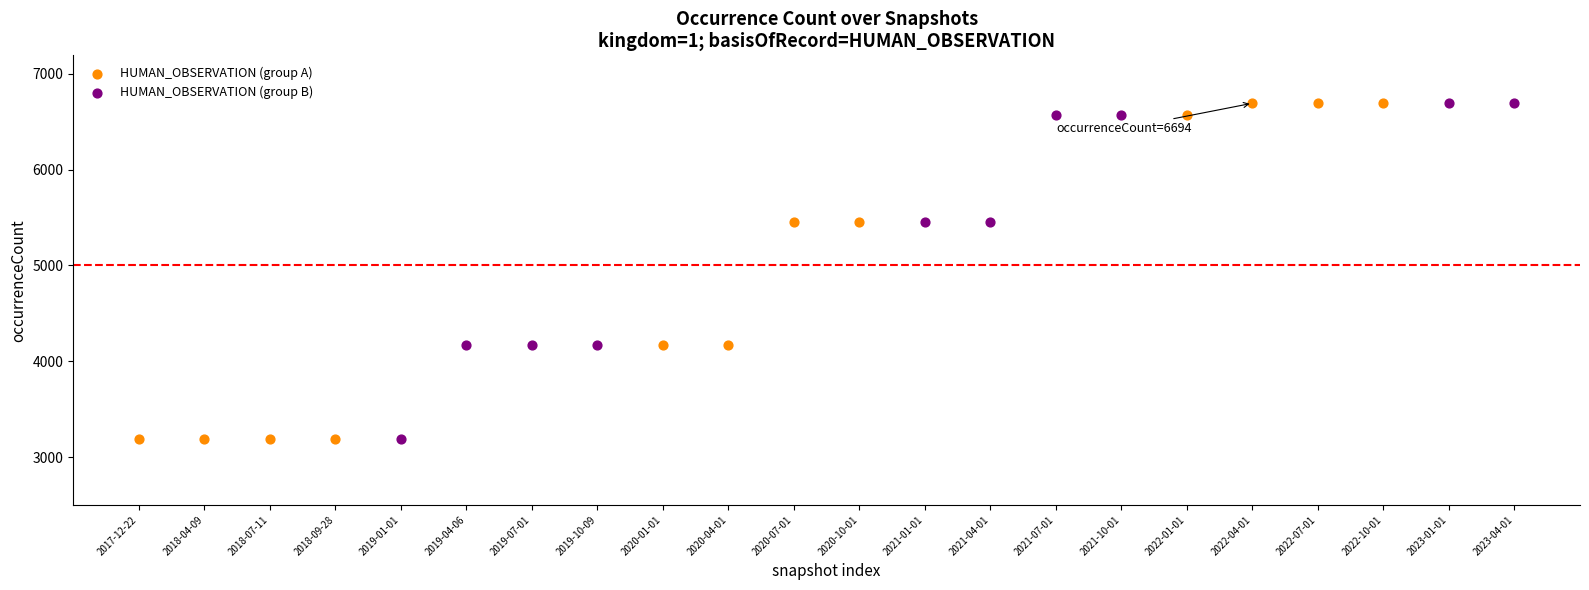

What are all the series names shown in the legend?

HUMAN_OBSERVATION (group A), HUMAN_OBSERVATION (group B)